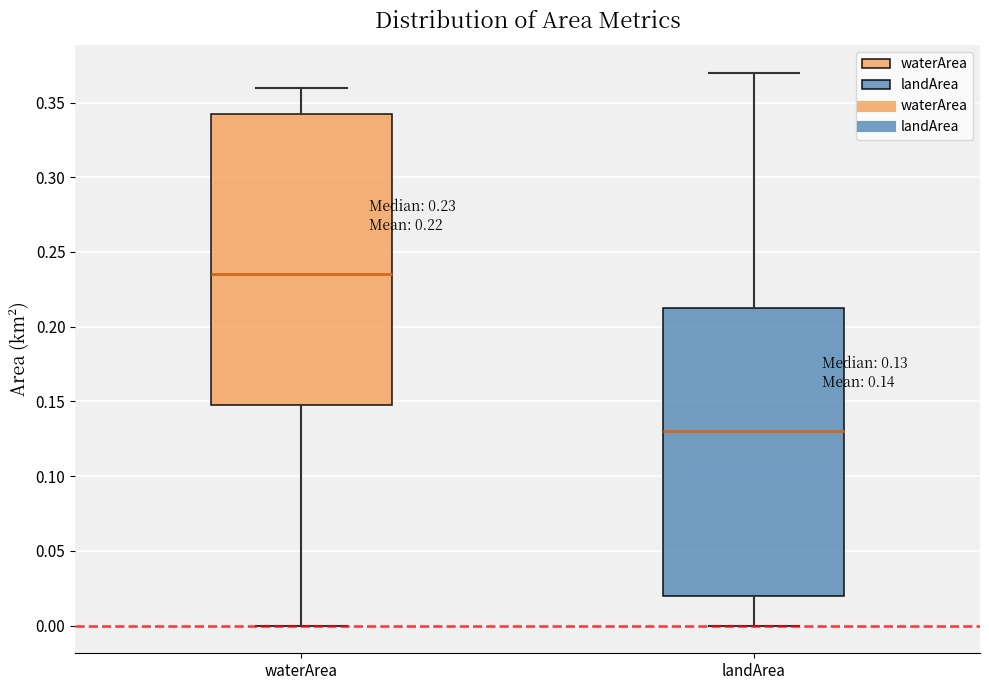

Which box has the highest median line?

waterArea